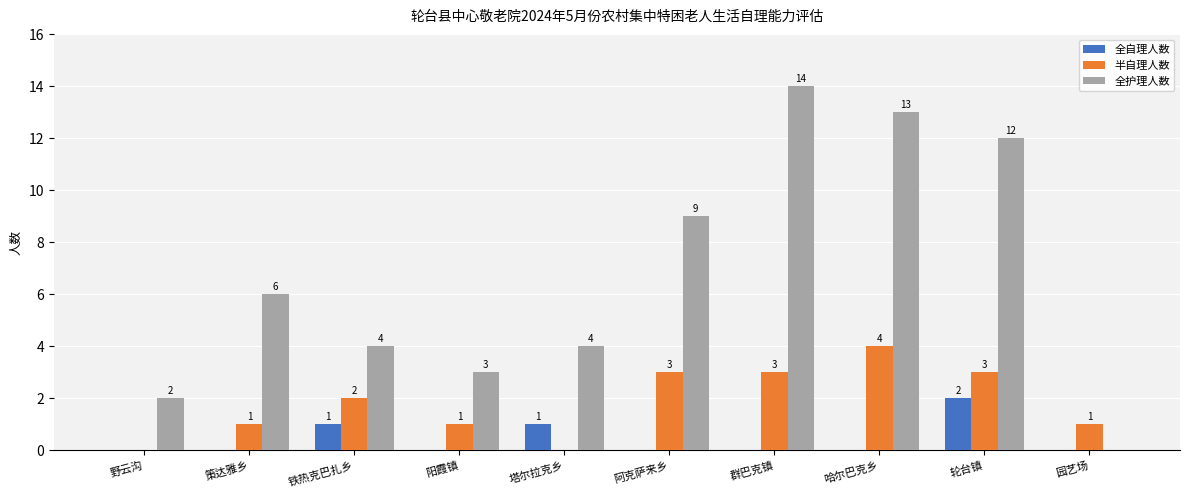

The value of 半自理人数 at 轮台镇 is 3. True or false?

True